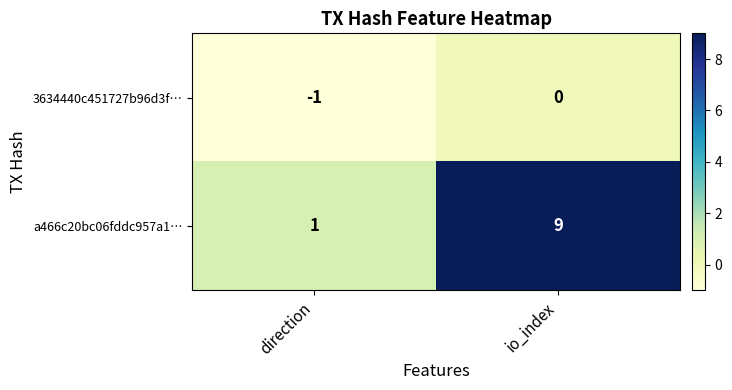

Reading right to left, transcribe all the data shown in this chart.

3634440c451727b96d3f…: io_index=0	direction=-1
a466c20bc06fddc957a1…: io_index=9	direction=1